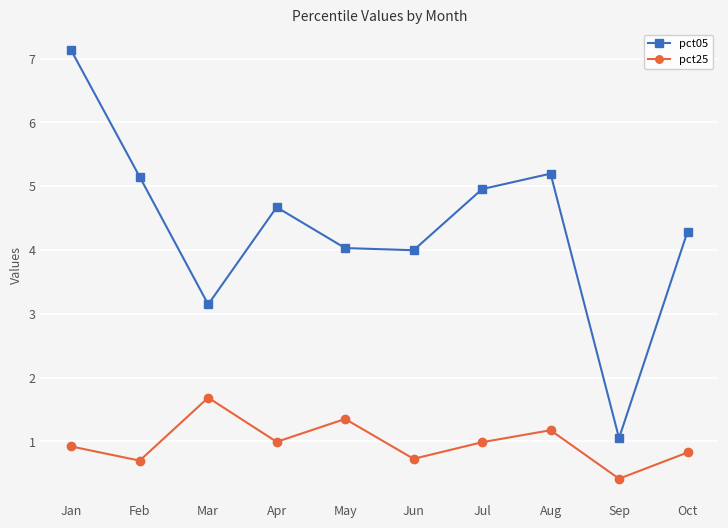

What is the difference between the second highest and minimum values in the pct25 series?

0.9